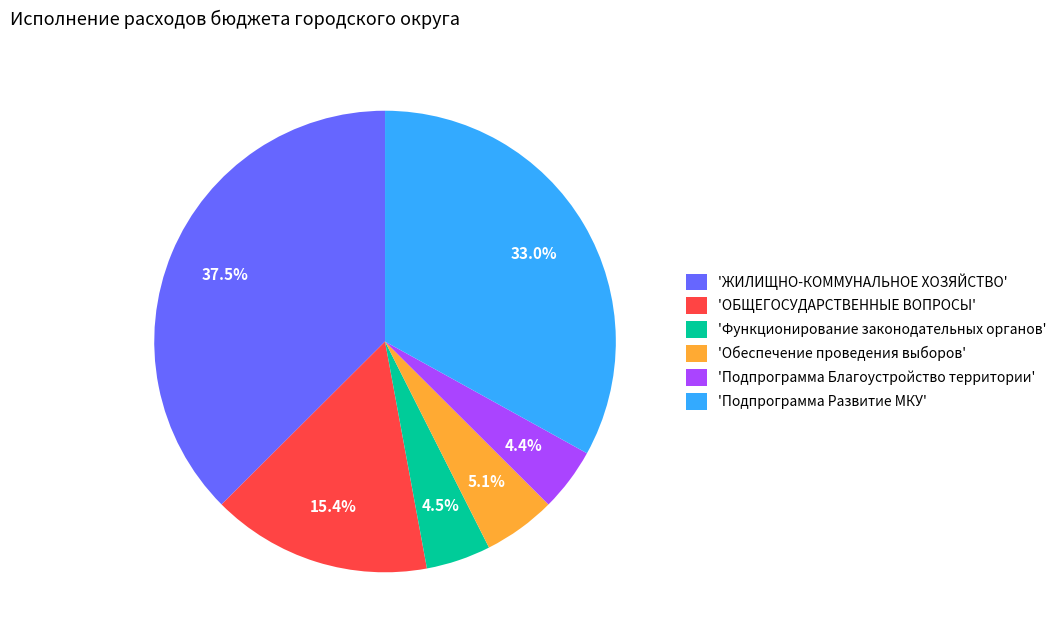

Does 'Обеспечение проведения выборов' account for over 50% of the chart?

No